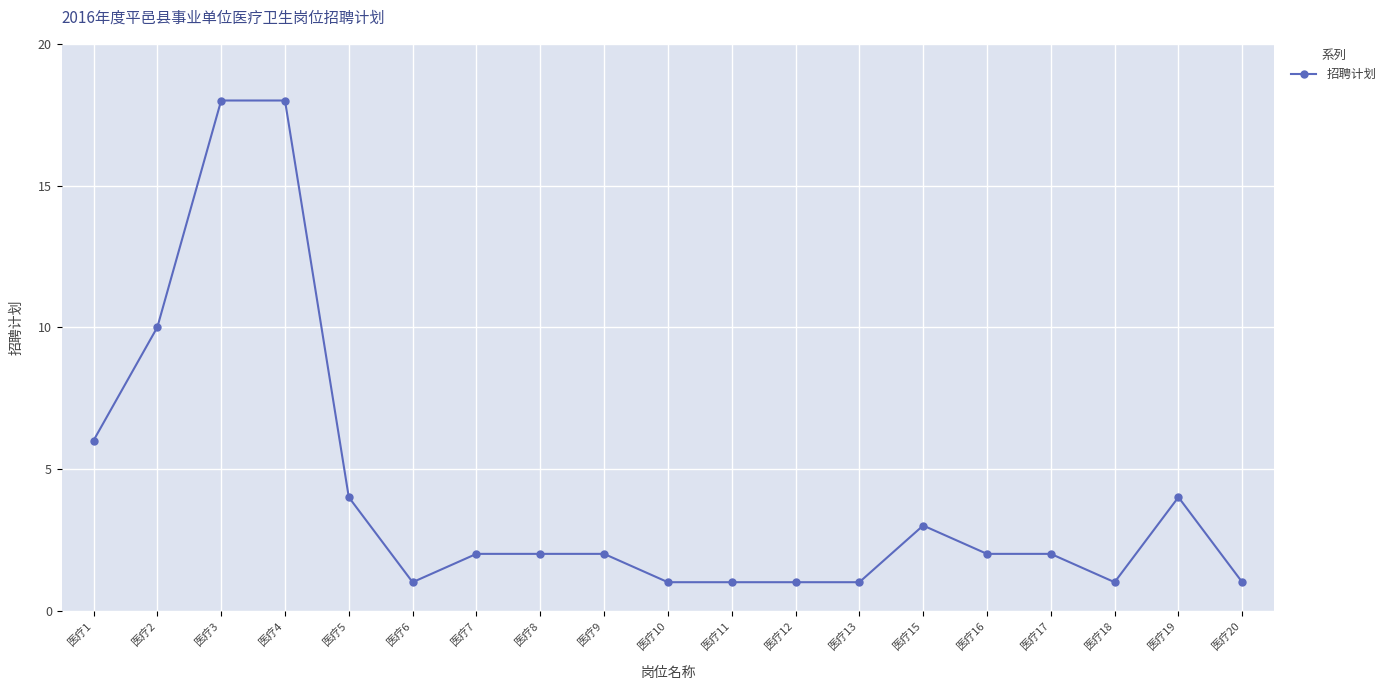

How many series are shown in this chart?

1